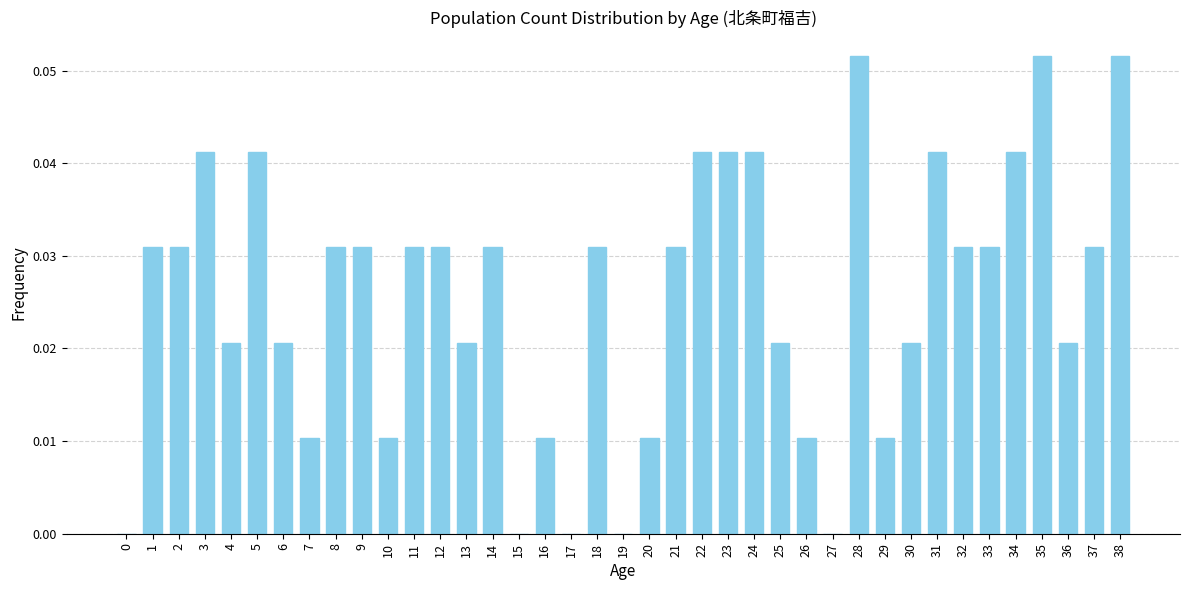

True or false: the data shows 0.0 at 2.

True